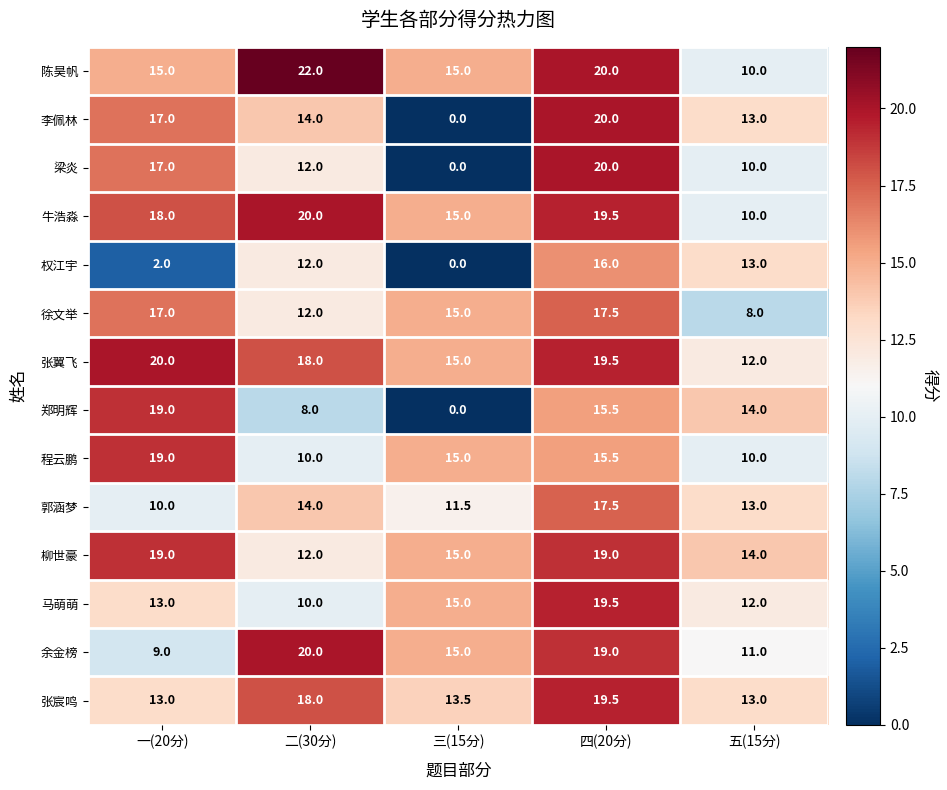

At which label does 徐文举 reach its minimum?

五(15分)